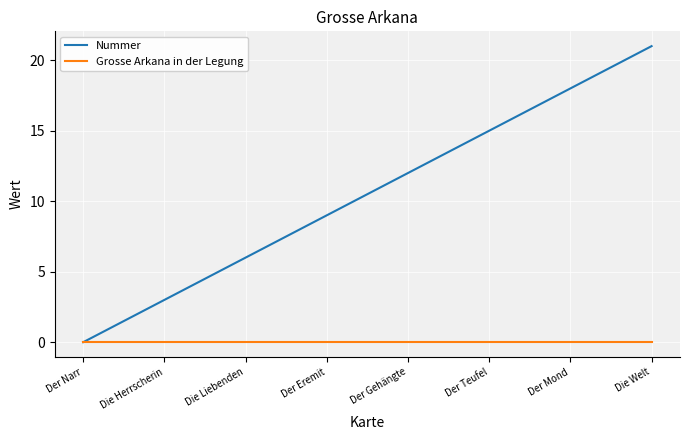

Which series has the largest range (max minus min)?

Nummer